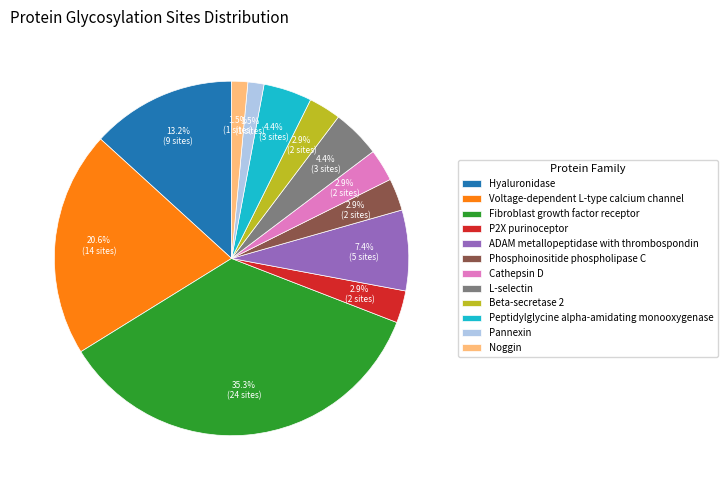

True or false: Voltage-dependent L-type calcium channel accounts for 6% of the total.

False